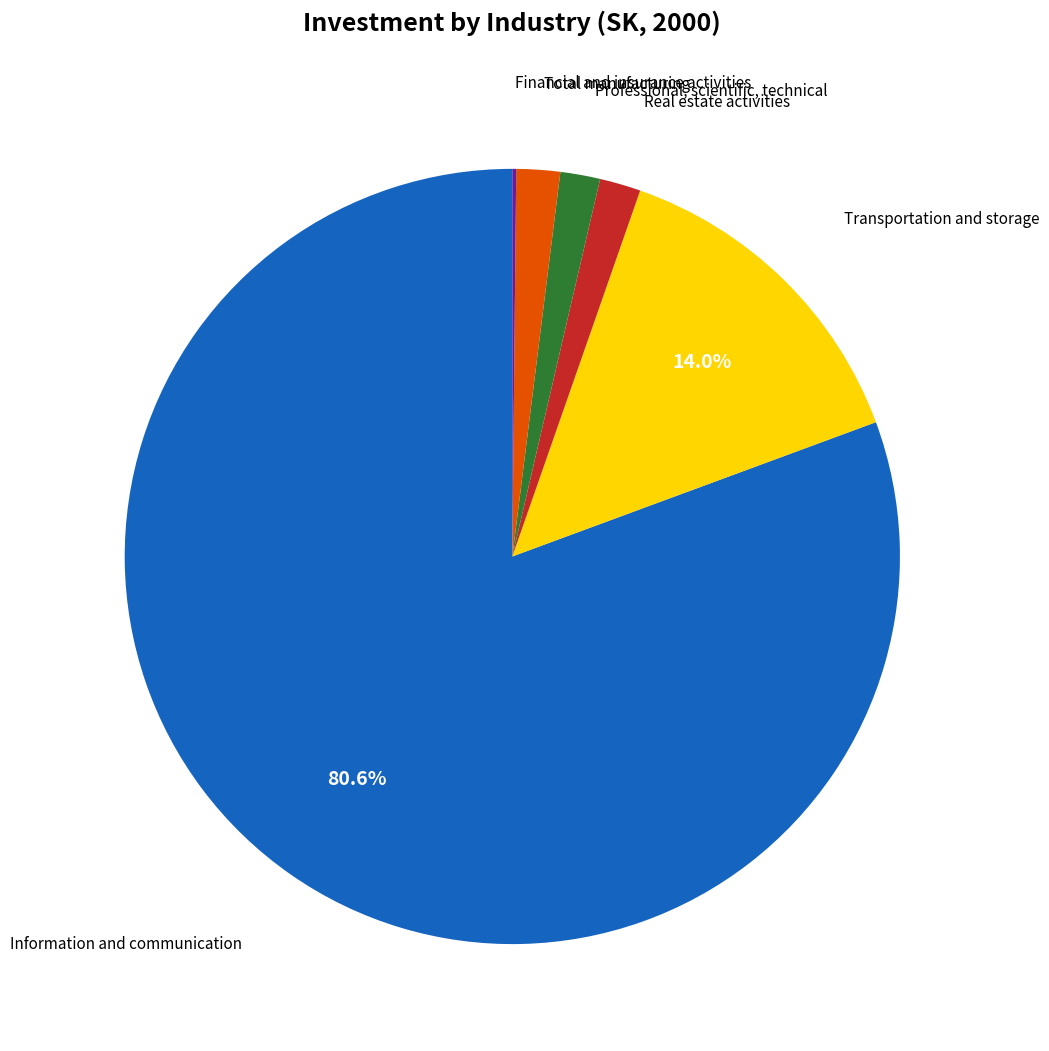

What percentage is the Transportation and storage slice, to the nearest percent?

14%